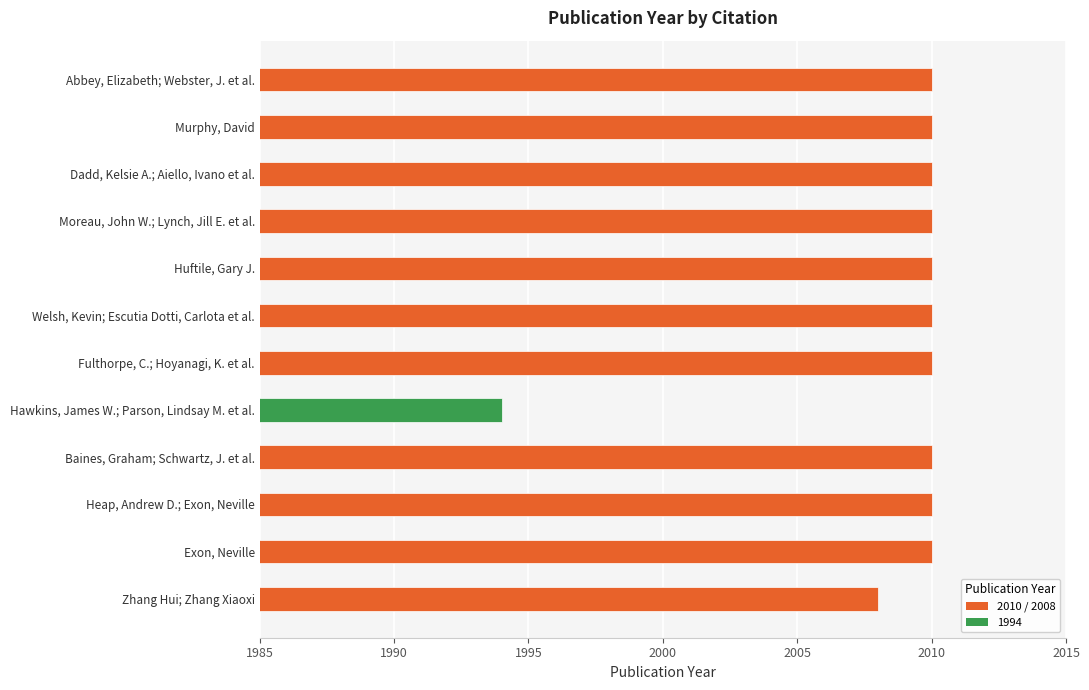

Count the number of categories in the chart.

12